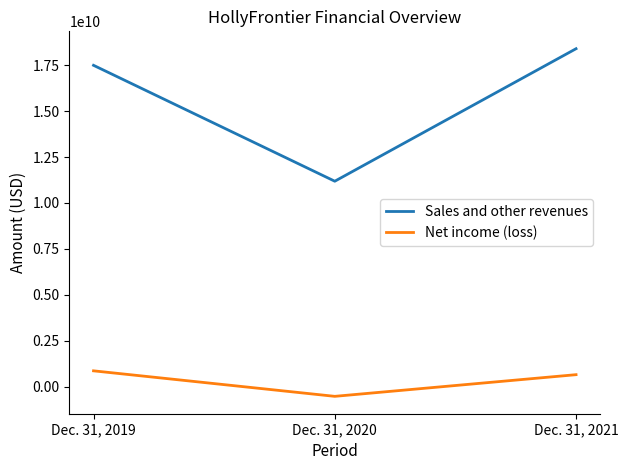

At which category is the sum across all series the highest?

Dec. 31, 2021